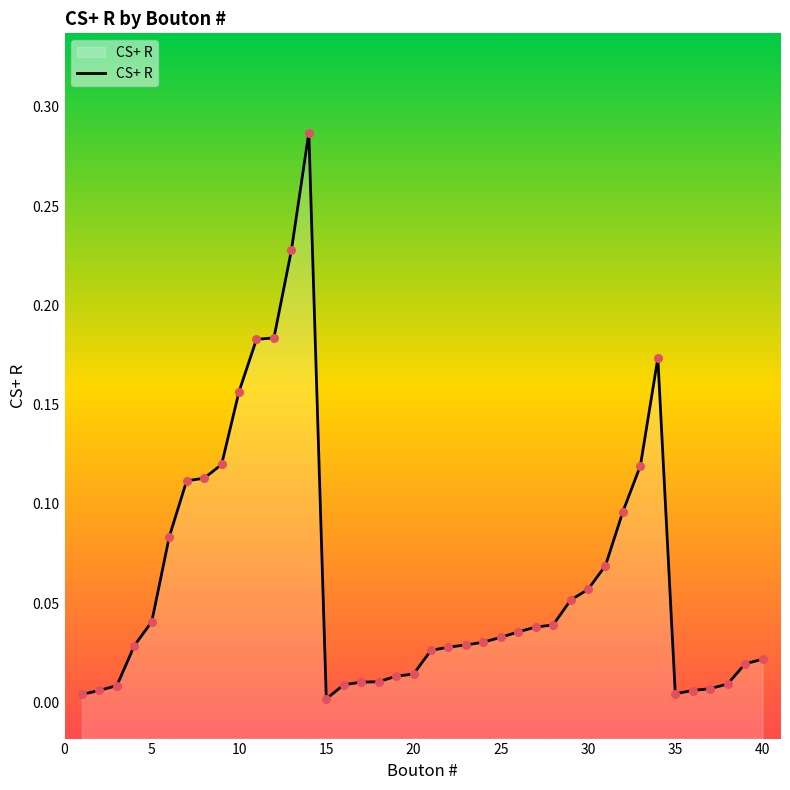

Between 30 and 39, which is larger?

30